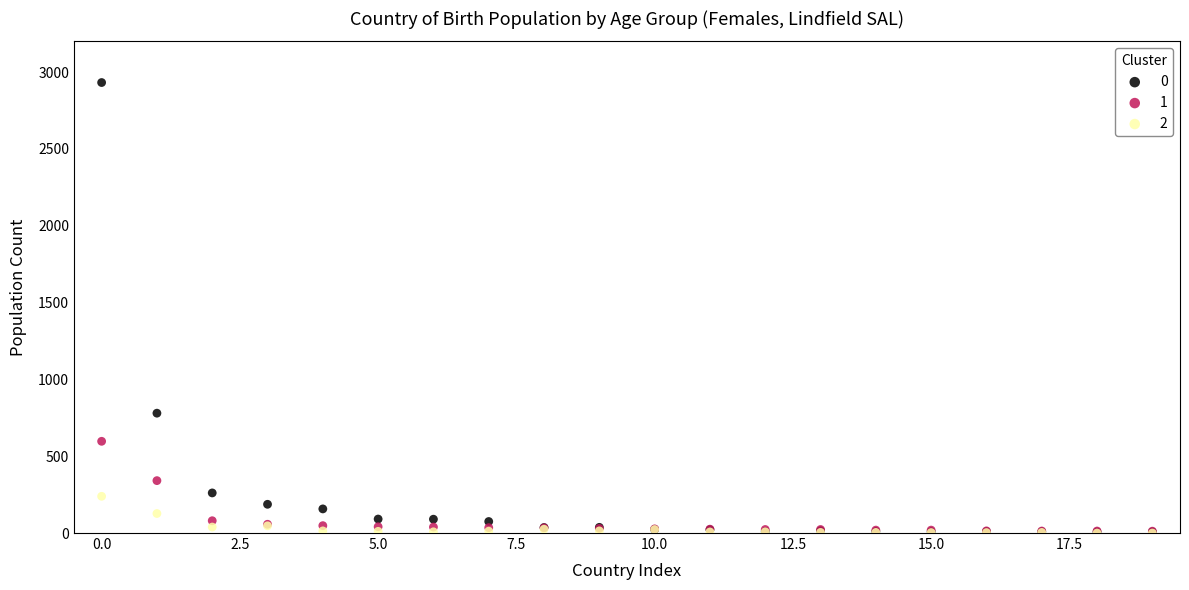

Across all series, what Y value is closest to 1466?

780